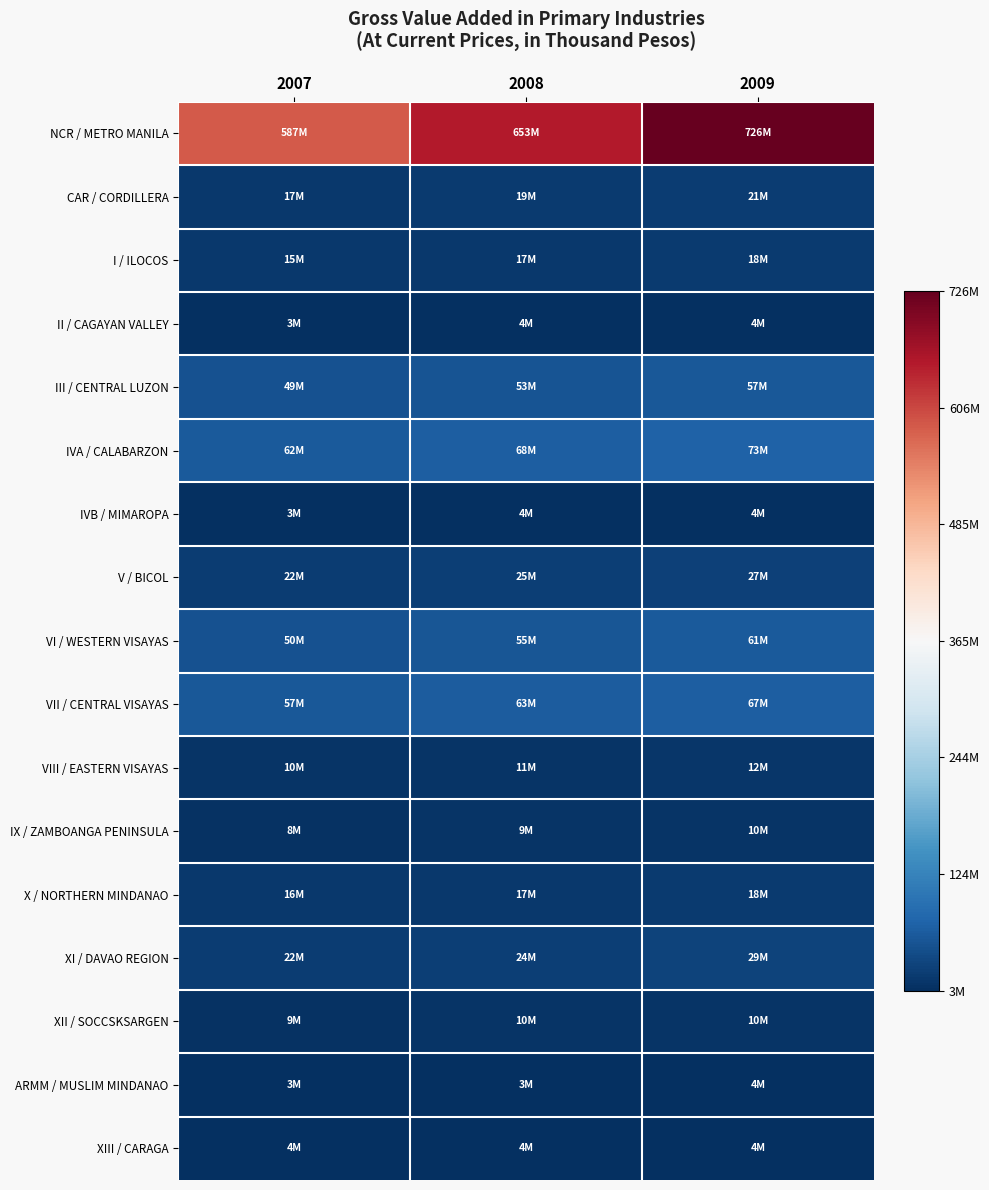

How many distinct data groups are displayed?

17